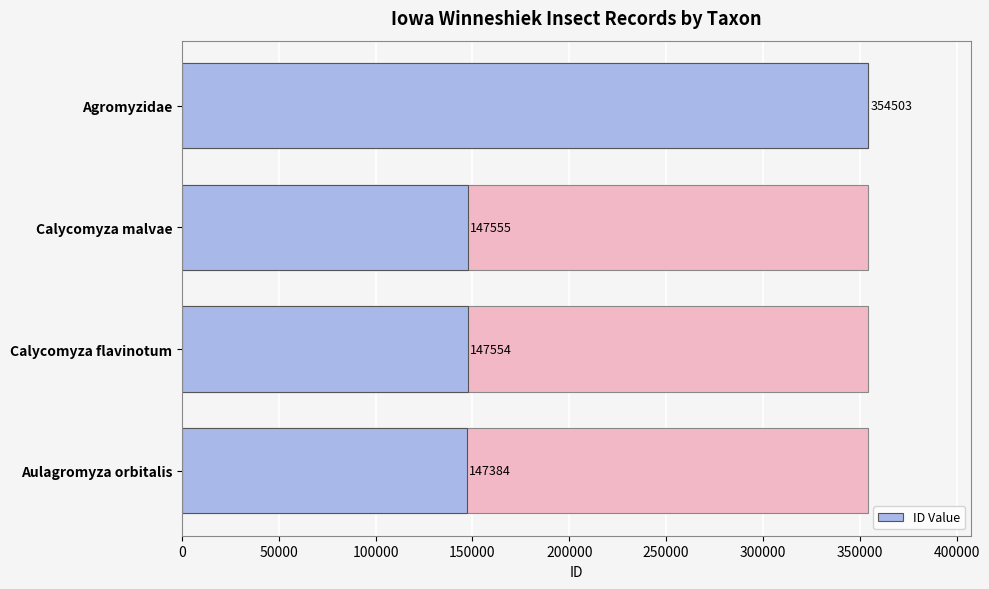

The chart shows a value of 47895 at Calycomyza malvae. True or false?

False